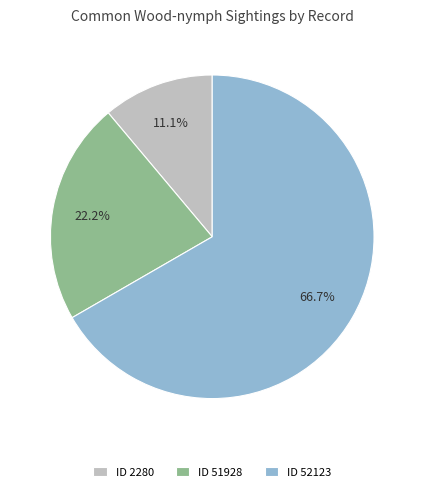

Combined, what portion of the pie is ID 52123 and ID 51928?

88.9%